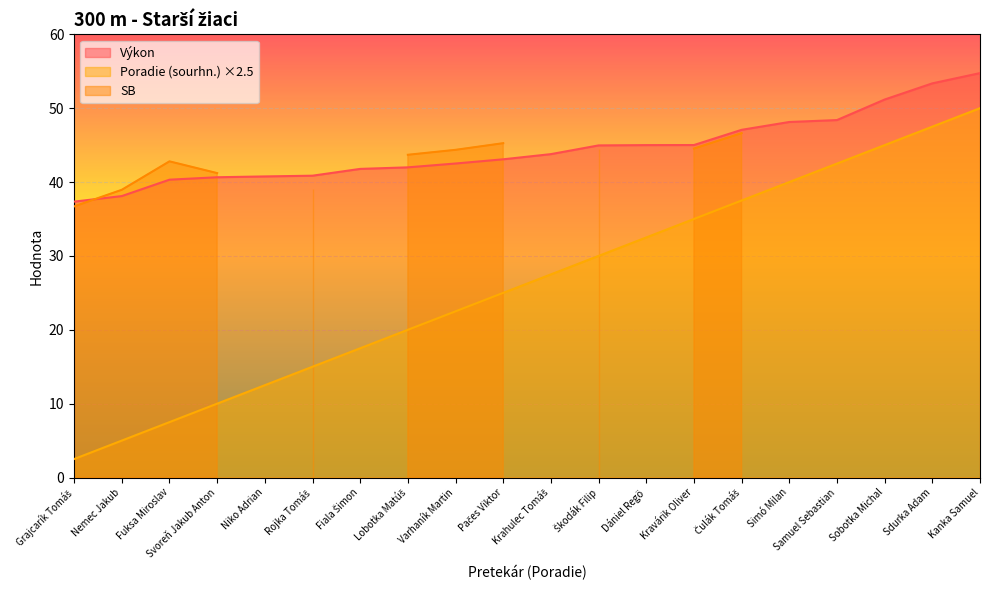

What is the smallest value displayed?

2.5